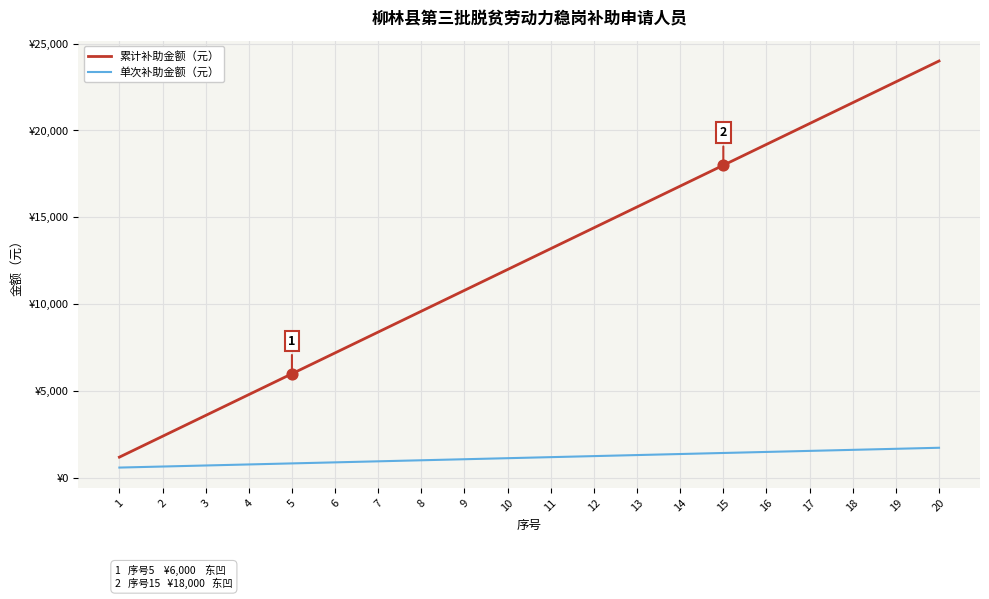

At how many categories does at least one series exceed 2109?

19